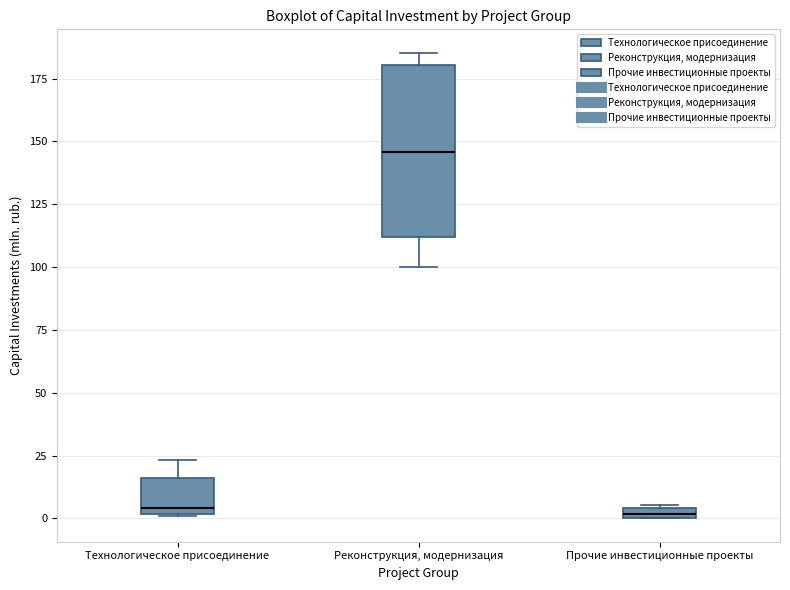

Where is the upper edge of the box for Технологическое присоединение on the y-axis? The values are not printed on the chart, so give them approximately, as read against the axis.

15